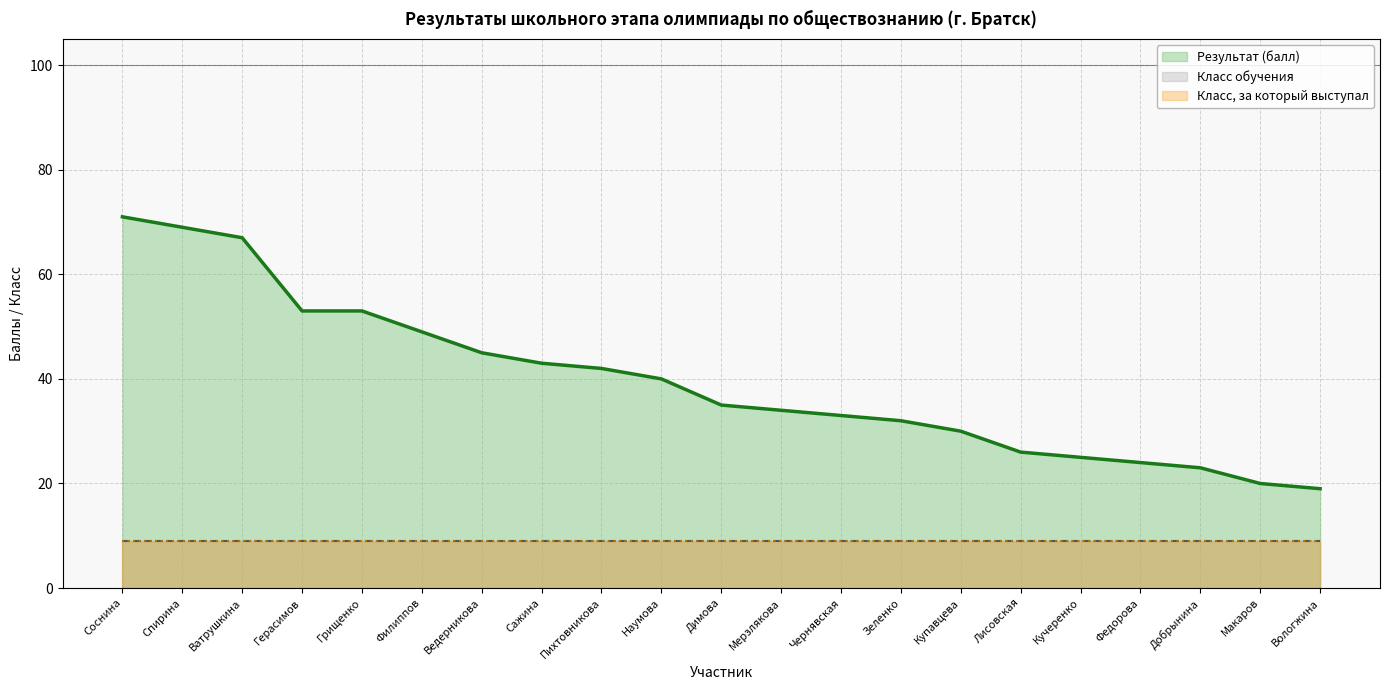

True or false: Результат (балл) has a value of 58 at Сажина.

False